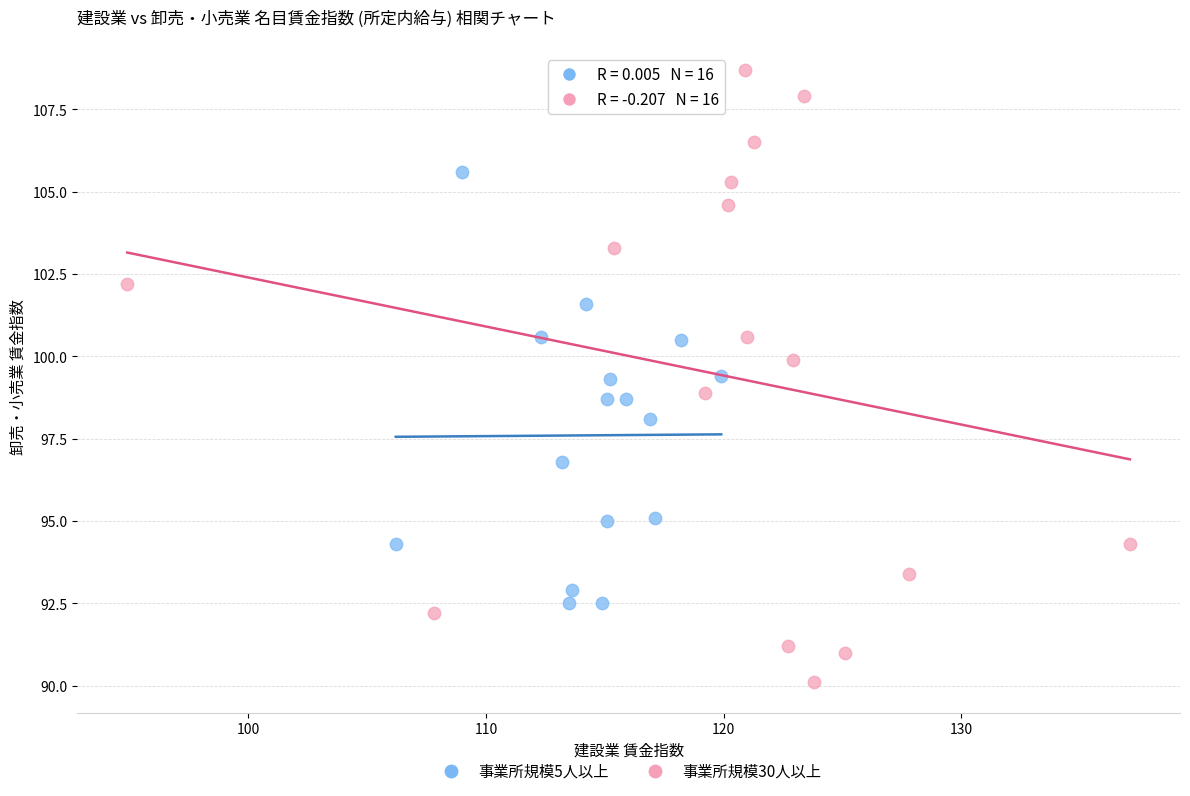

Which series reaches the minimum Y coordinate?

事業所規模30人以上